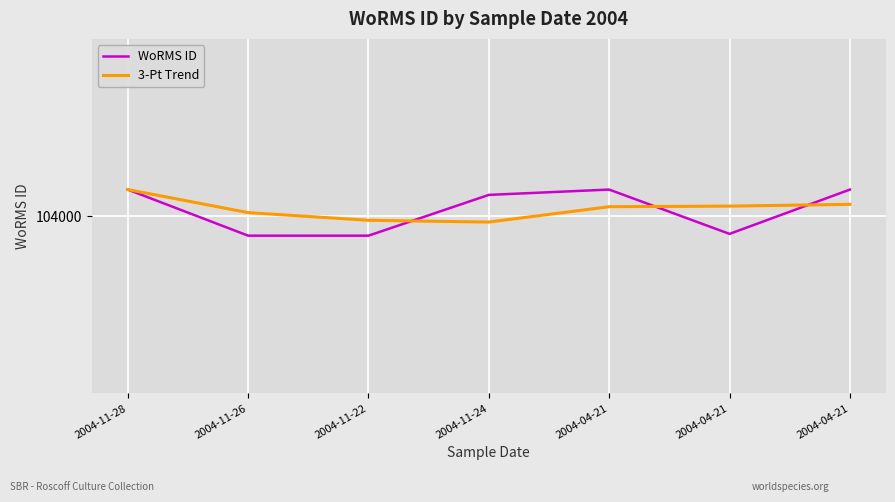

In 3-Pt Trend, how many points are lower than both neighbors (excluding endpoints)?

1